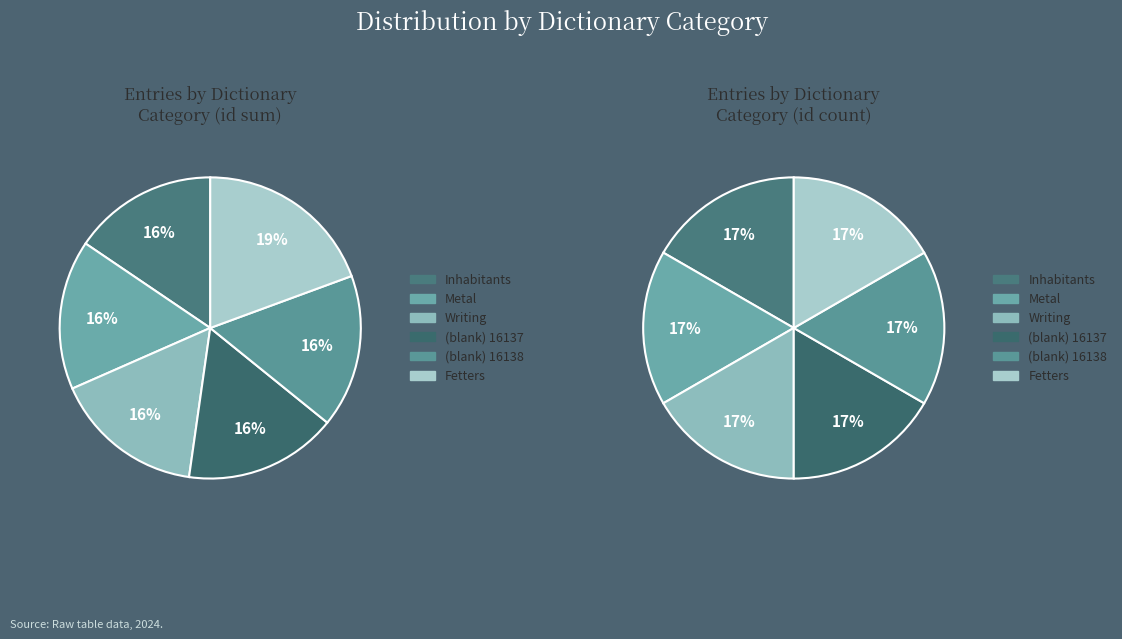

How much of the chart is everything except Inhabitants?

84.5%